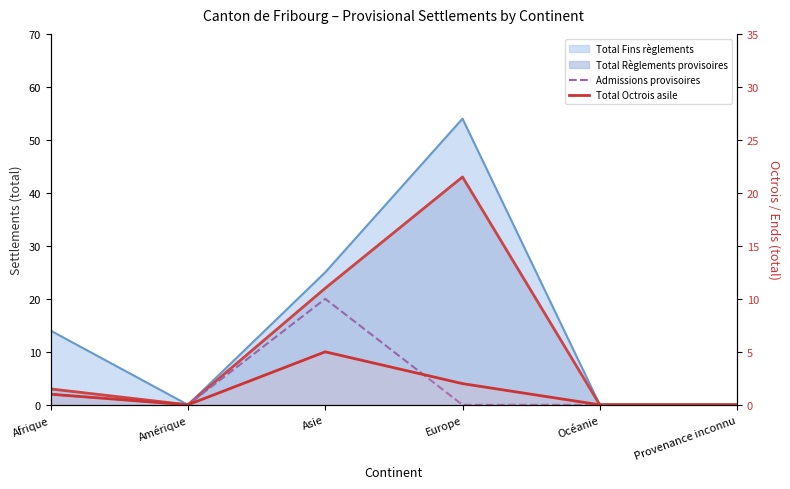

What is the label of the 6th point from the right?

Afrique